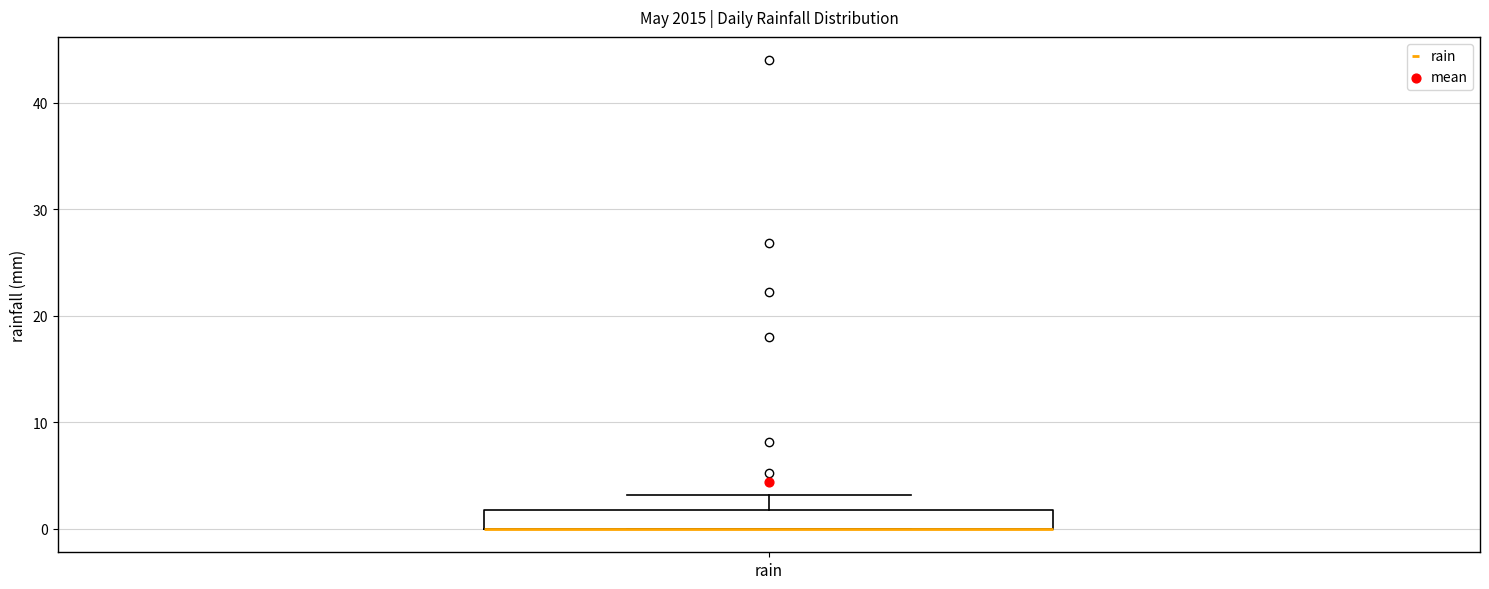

Where does the upper whisker of the box for rain end on the y-axis? The values are not printed on the chart, so give them approximately, as read against the axis.

3